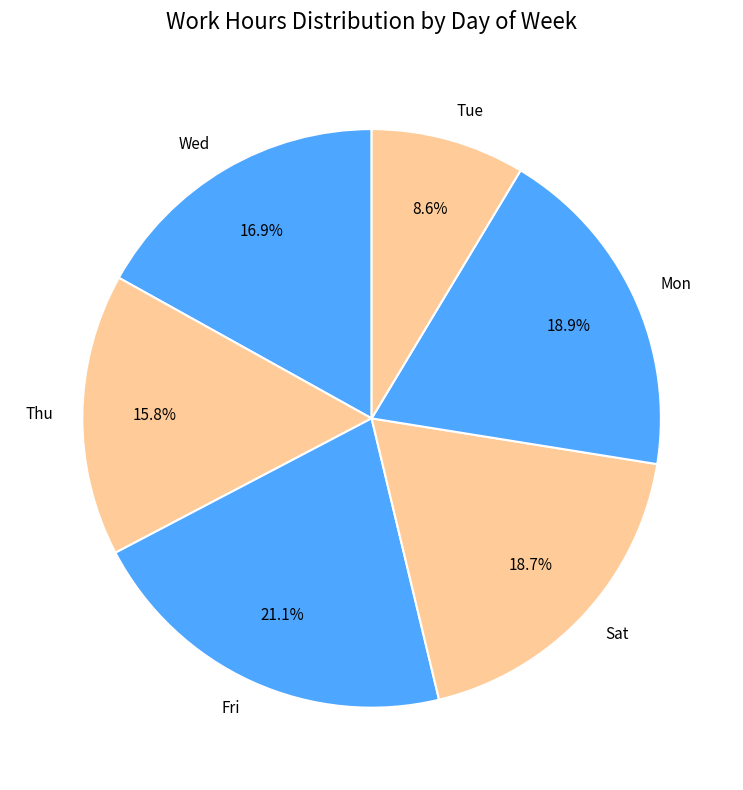

Which category has the smallest portion of the pie?

Tue